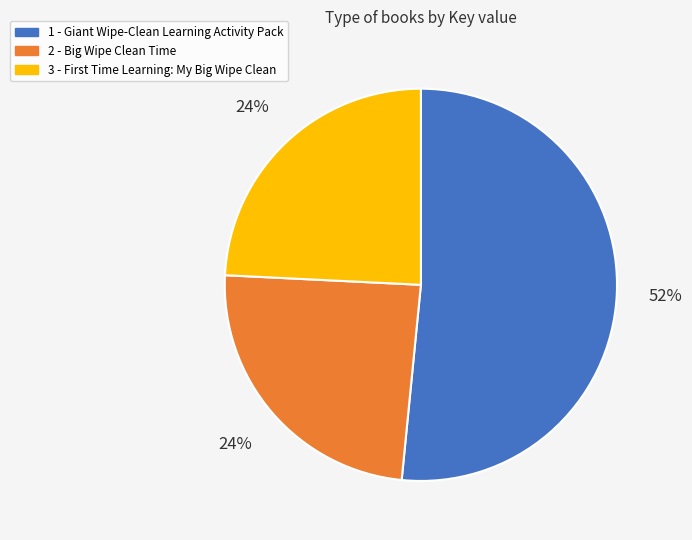

Which slice is the largest?

1 - Giant Wipe-Clean Learning Activity Pack